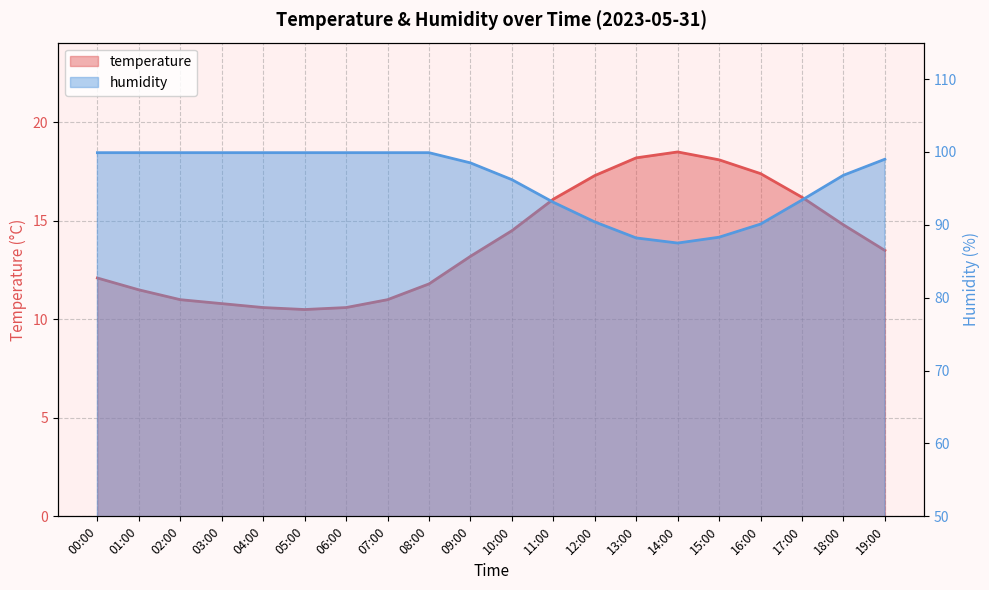

True or false: temperature and humidity cross at least once.

False